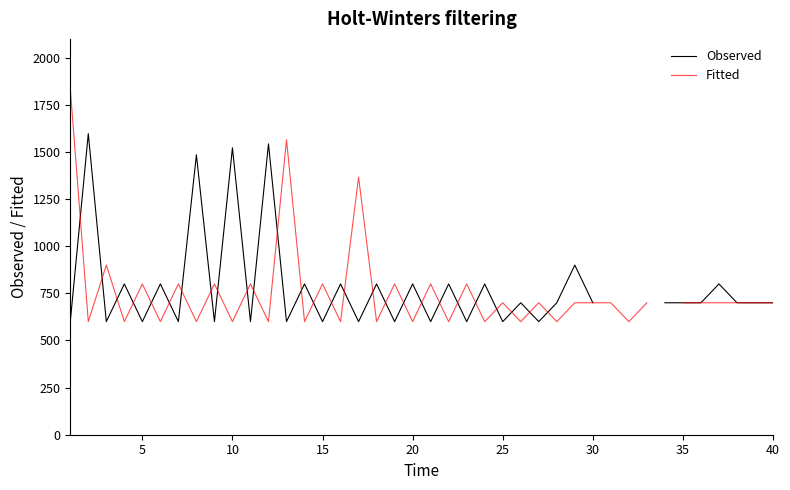

After their last crossing, which series has the higher values: Fitted or Observed?

Observed